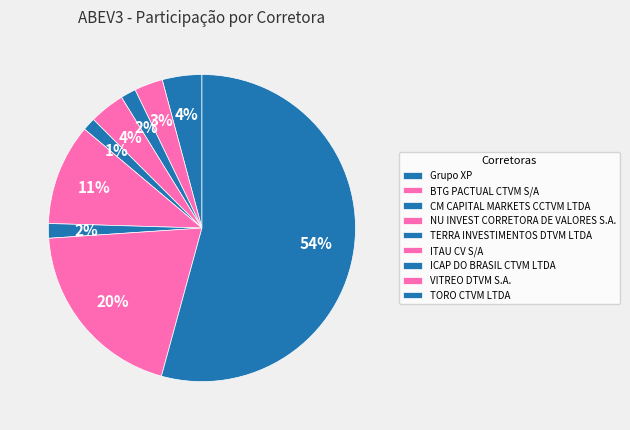

Which has a higher value, CM CAPITAL MARKETS CCTVM LTDA or NU INVEST CORRETORA DE VALORES S.A.?

NU INVEST CORRETORA DE VALORES S.A.